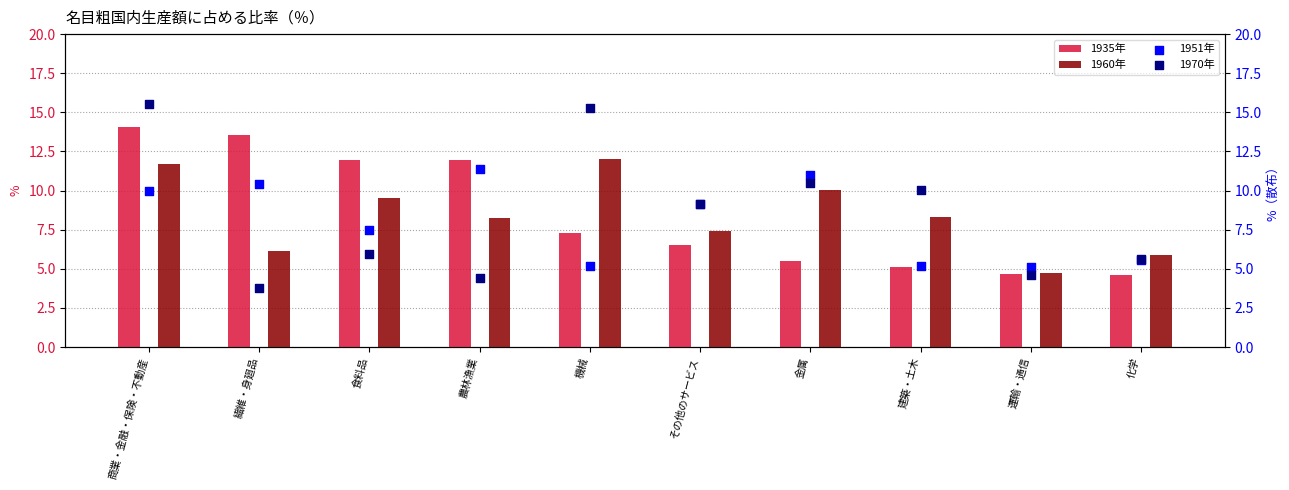

At how many categories does at least one series exceed 3?

10